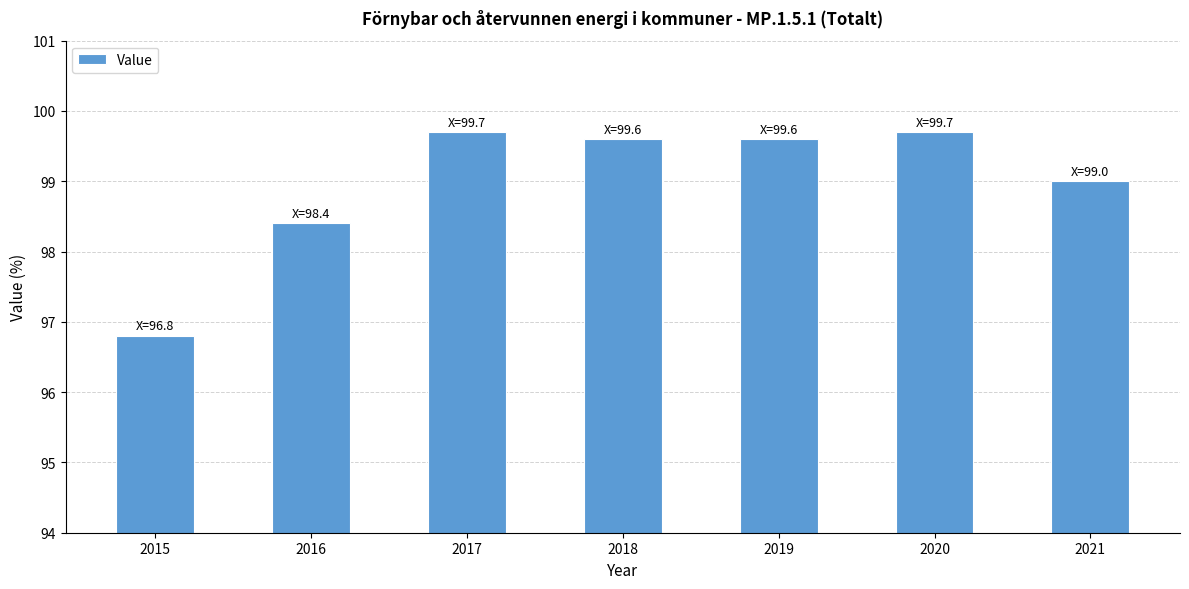

Are the bars grouped side by side (vs. stacked)?

No